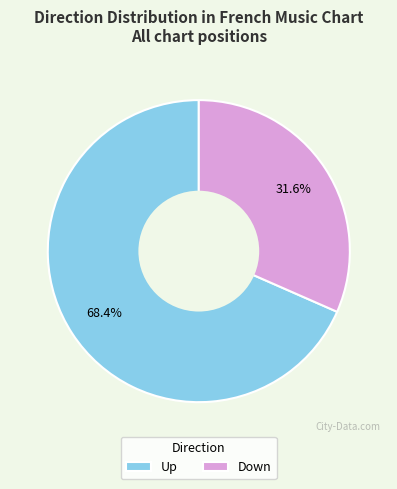

Combined, what portion of the pie is Down and Up?

100.0%